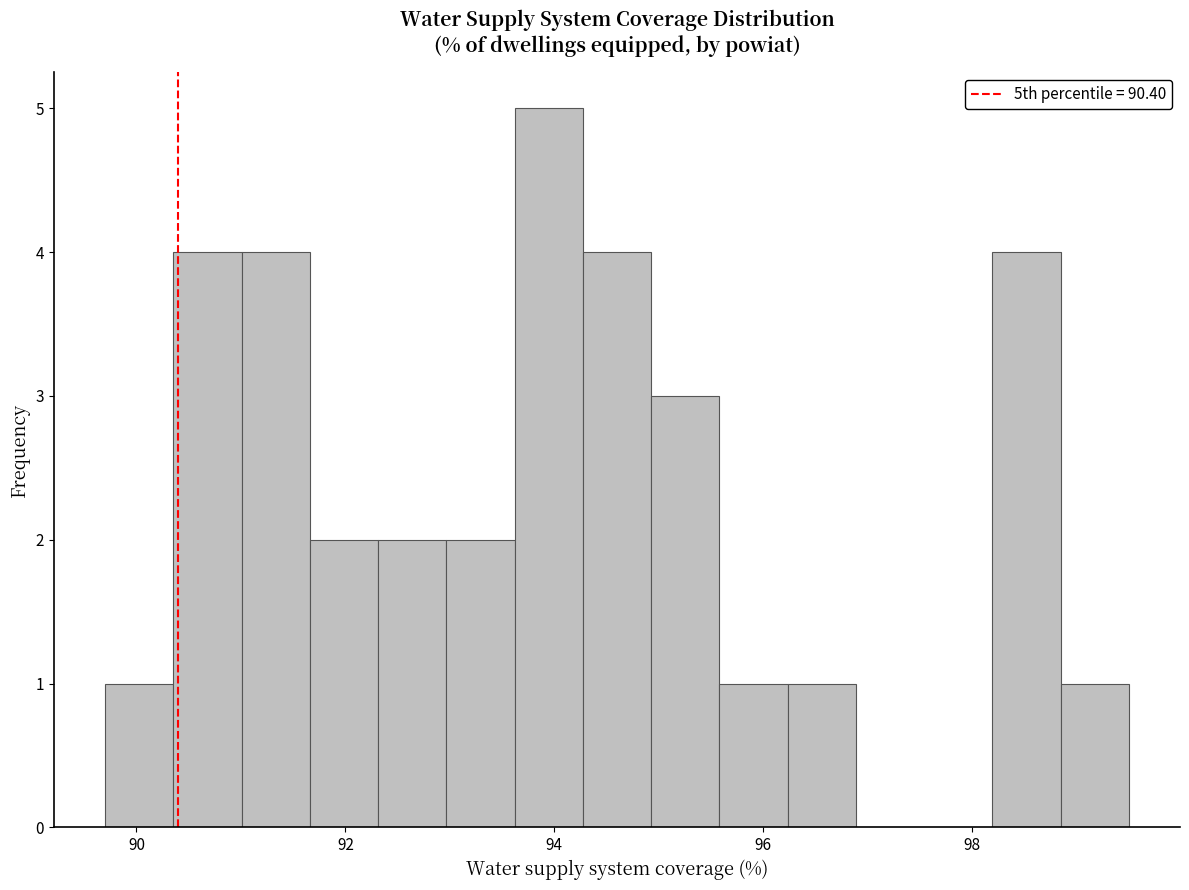

Around what value on the x-axis is the tallest bar? Give the approximate position of its centre, as read against the axis.

94.0